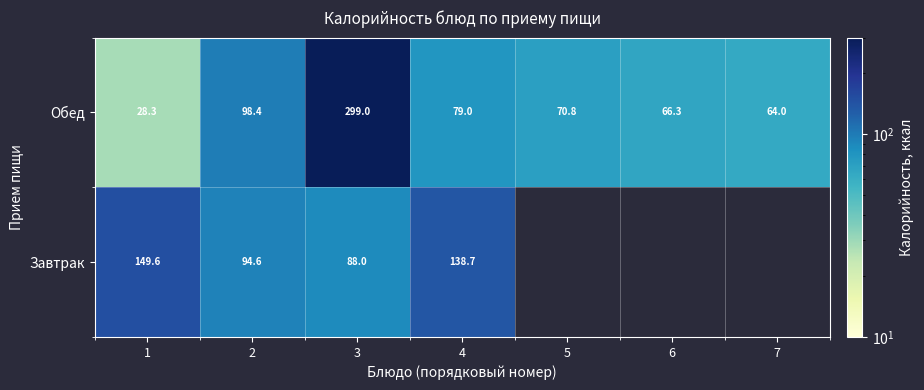

What is the difference between the Обед values at 6 and 7?

2.3